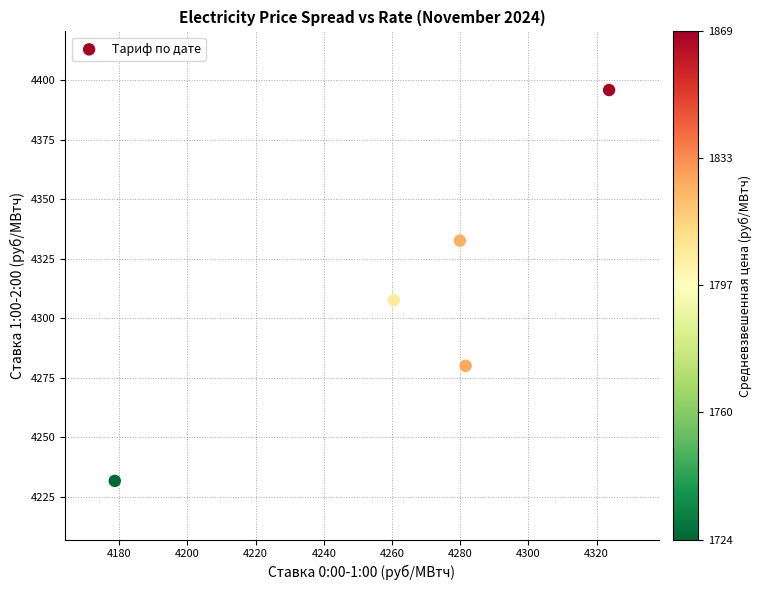

What Y value in the scatter plot is closest to 4313?

4307.5